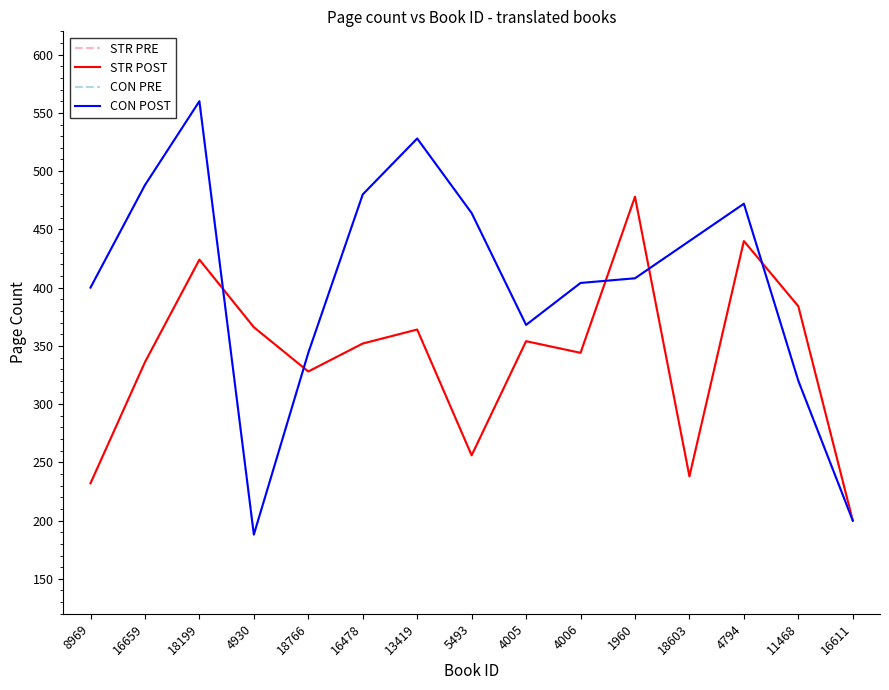

True or false: STR PRE and STR POST cross at least once.

False